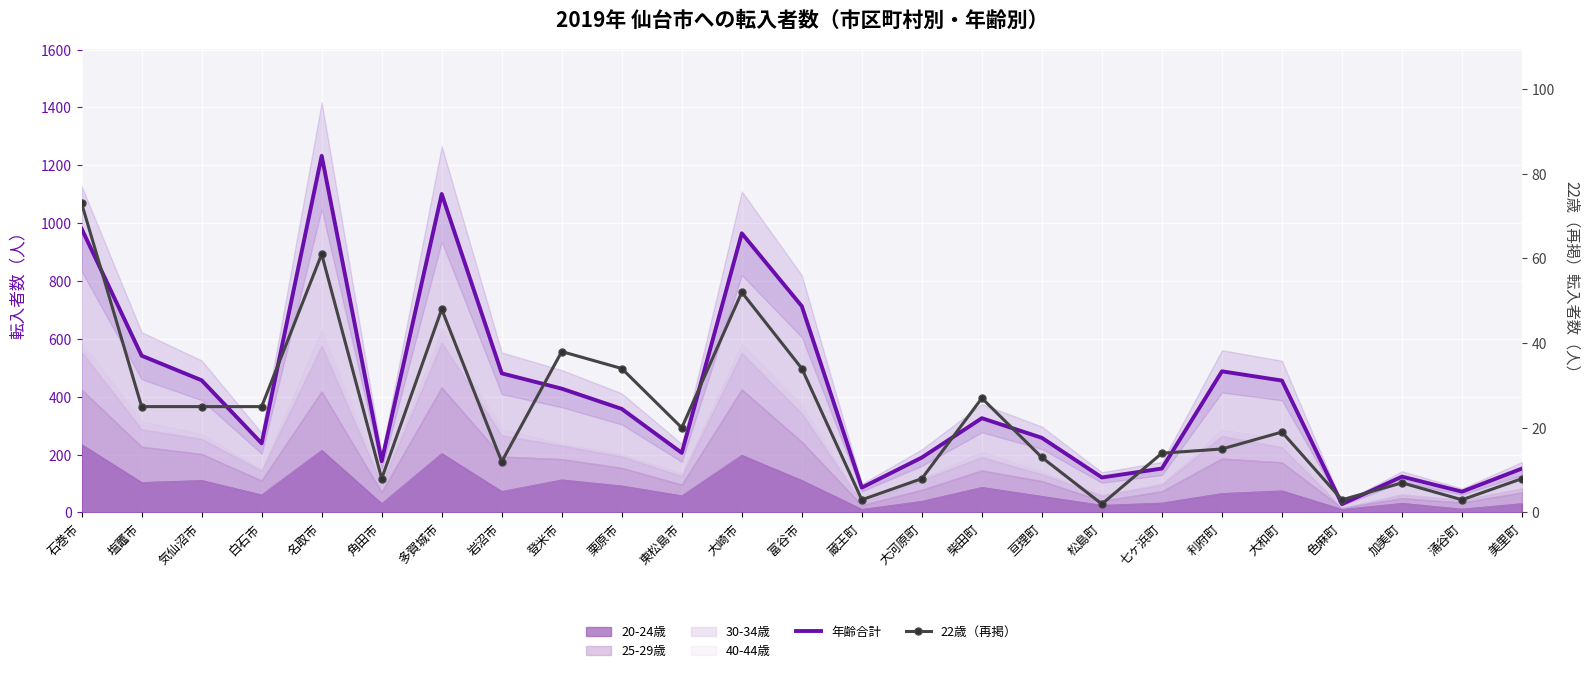

Reading left to right, extract all data points from this chart.

年齢合計: 981	542	457	239	1233	177	1101	481	428	358	206	965	713	86	190	326	258	121	152	488	456	29	124	72	152
22歳（再掲）: 73	25	25	25	61	8	48	12	38	34	20	52	34	3	8	27	13	2	14	15	19	3	7	3	8